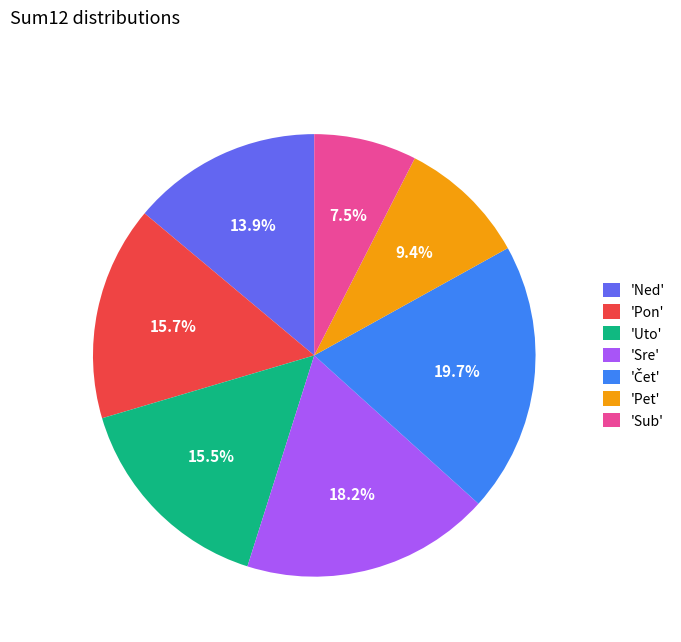

How many slices are in this pie chart?

7